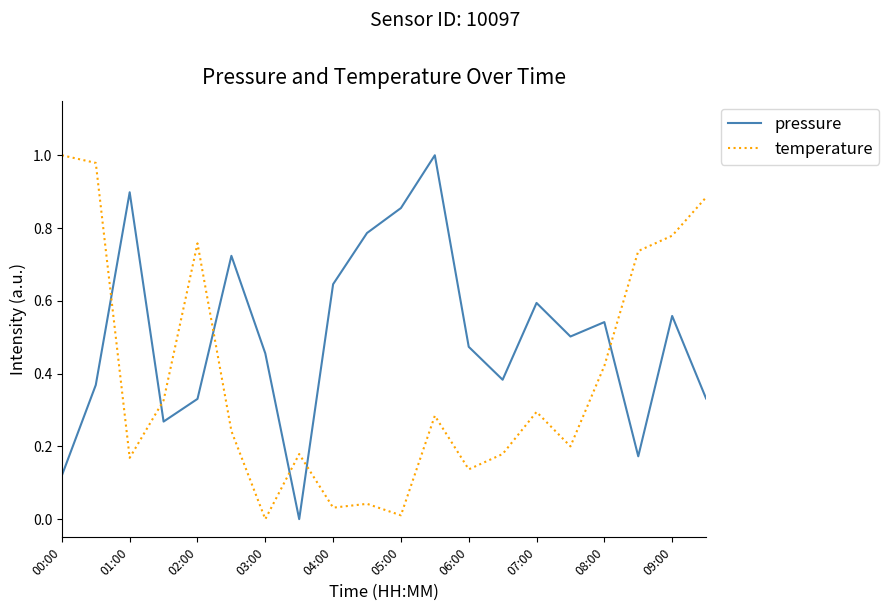

Which series has the largest total across all categories?

pressure